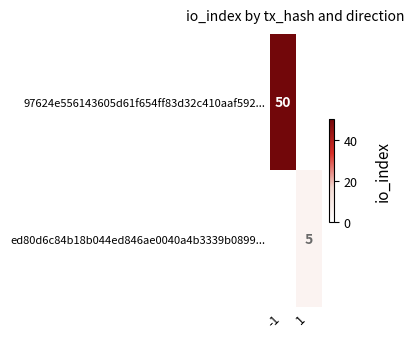

Is it true that ed80d6c84b18b044ed846ae0040a4b3339b0899... equals 7 at 1?

False